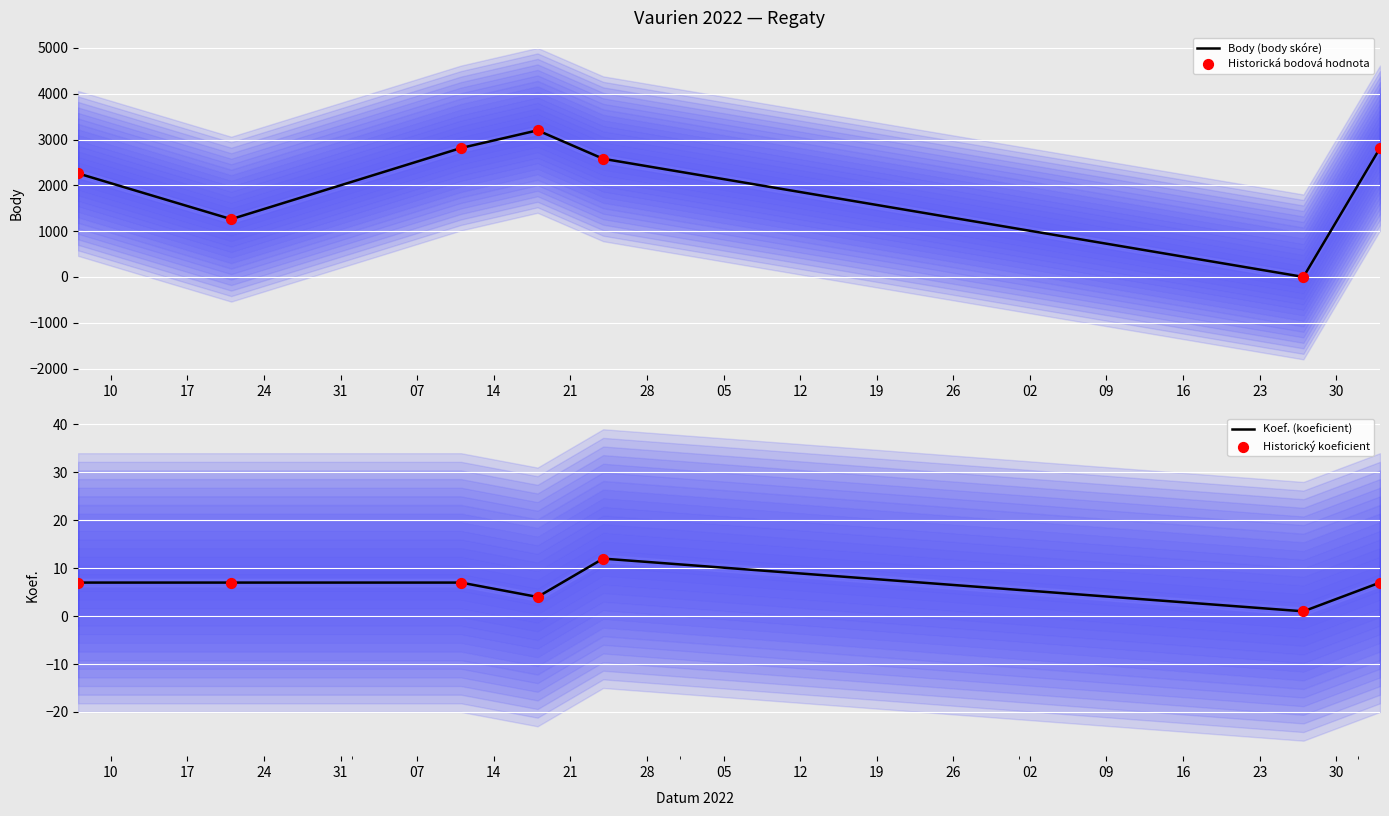

At how many categories does at least one series exceed 2121?

5